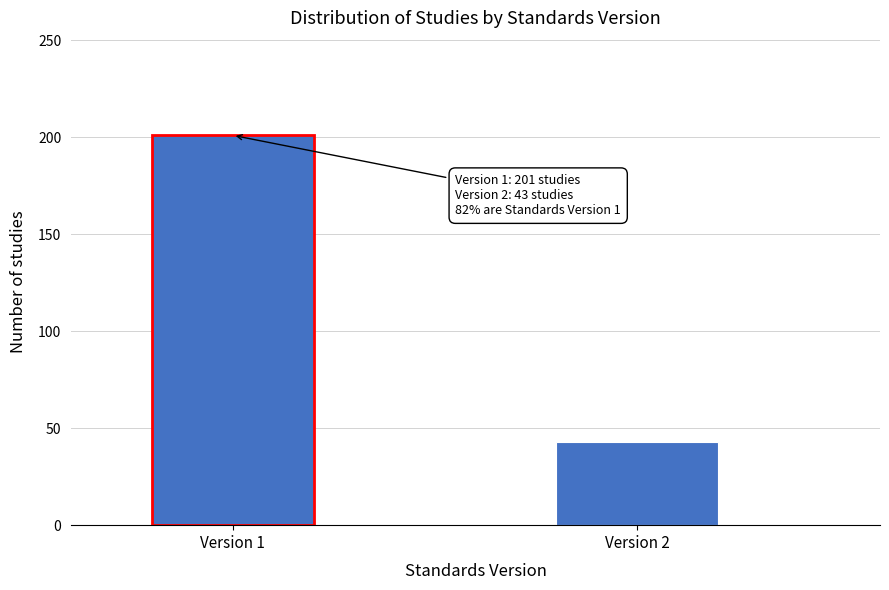

Reading left to right, extract all data points from this chart.

Version 1=201	Version 2=43